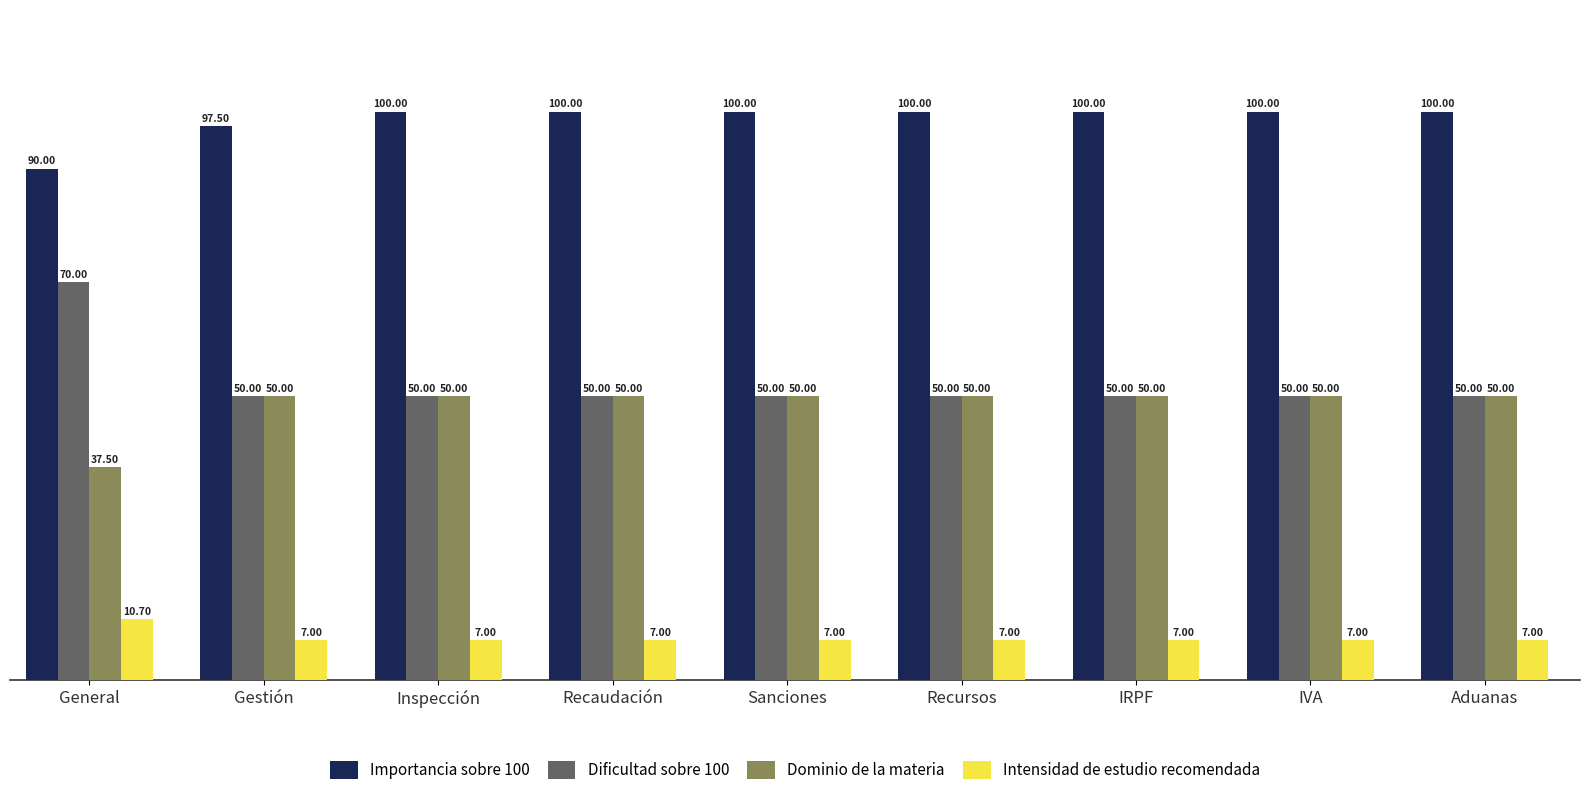

List the series in order of their peak value, lowest first.

Intensidad de estudio recomendada, Dominio de la materia, Dificultad sobre 100, Importancia sobre 100